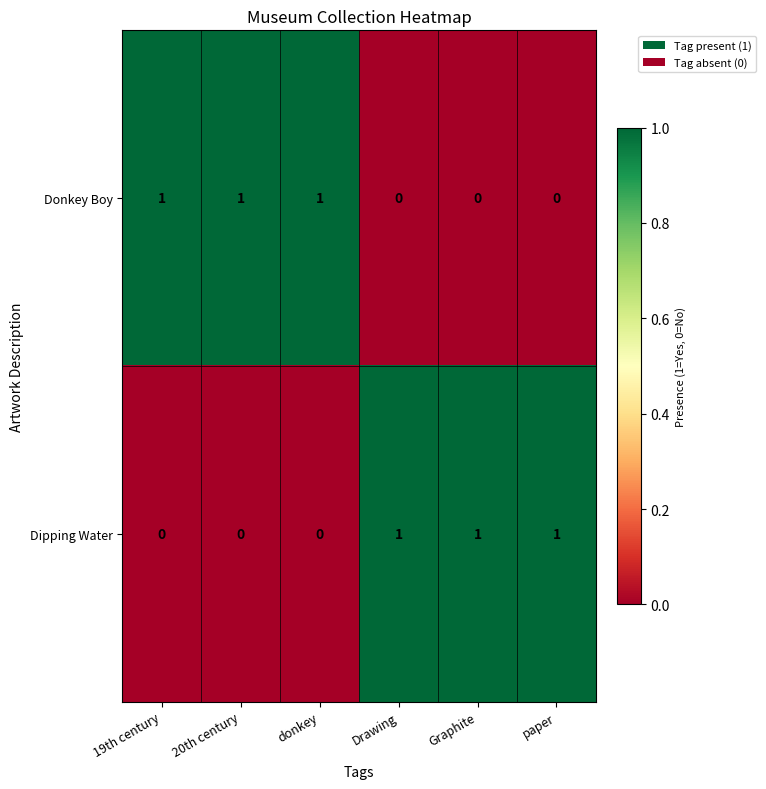

What is the maximum value shown in the chart?

1